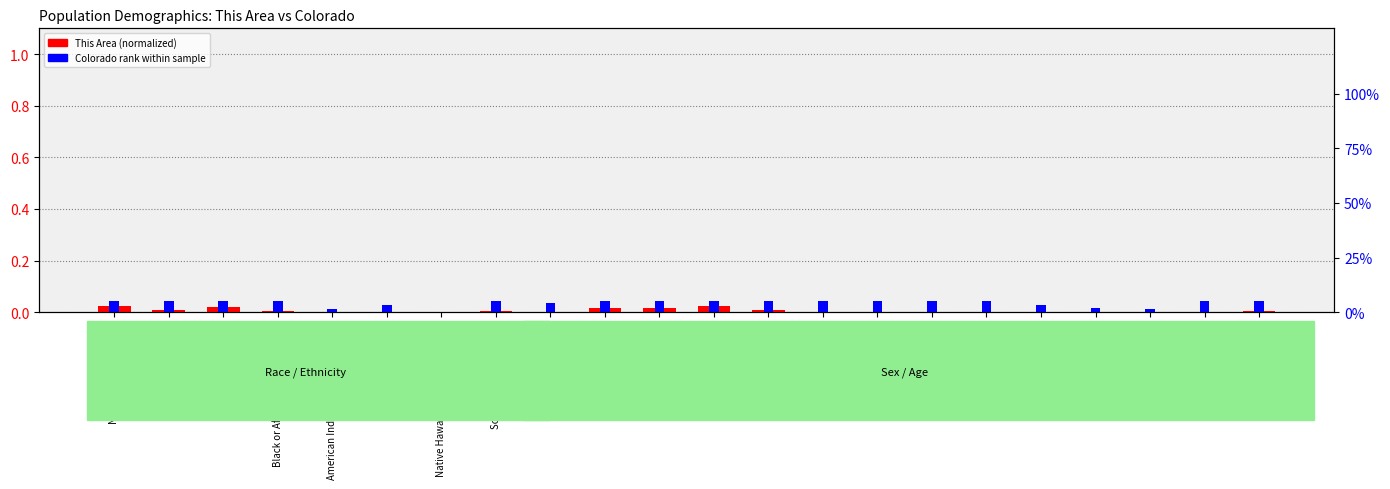

How many bars are there in each group?

2